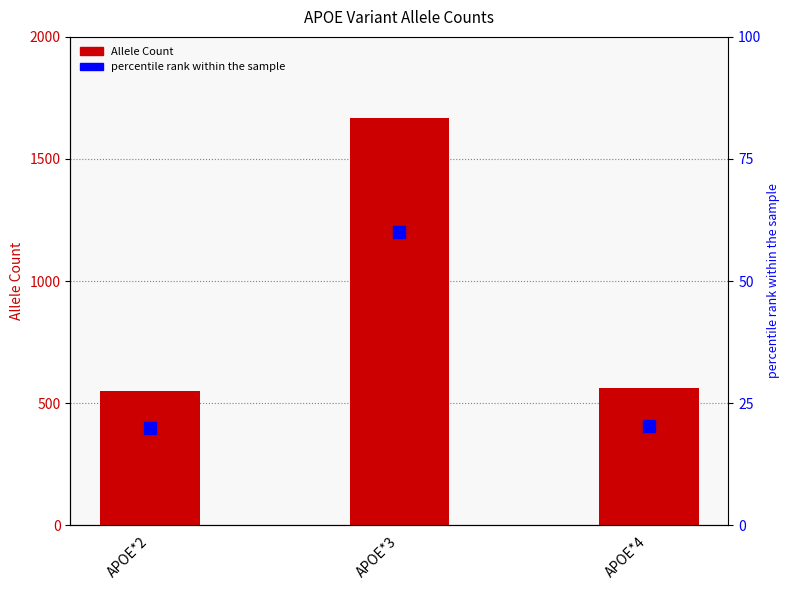

At which category is the sum across all series the highest?

APOE*3